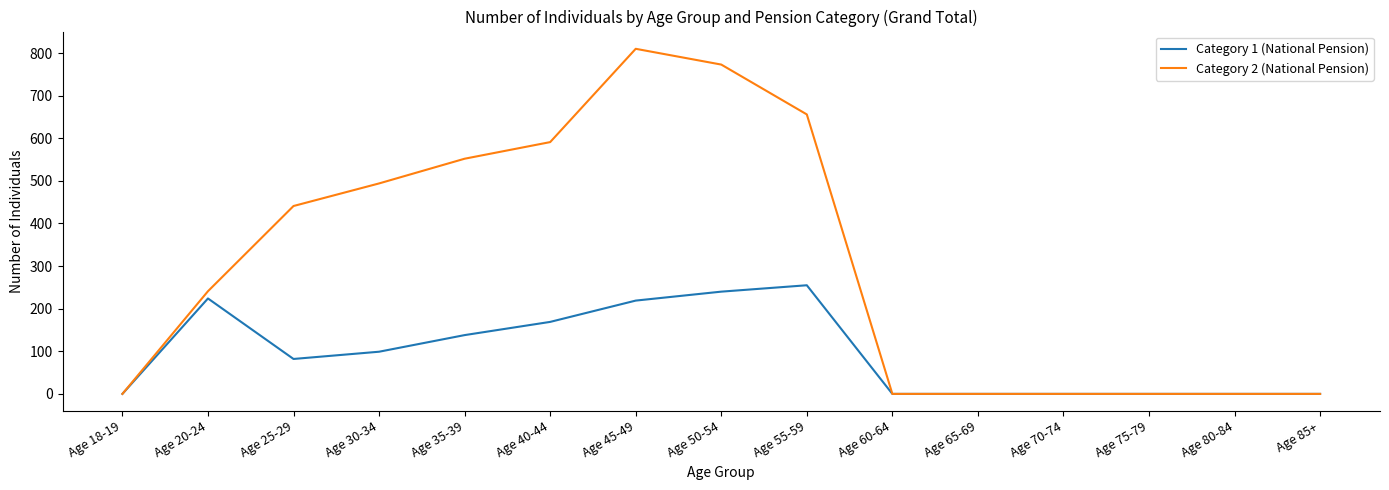

What is the total value across all series at Age 55-59?

911